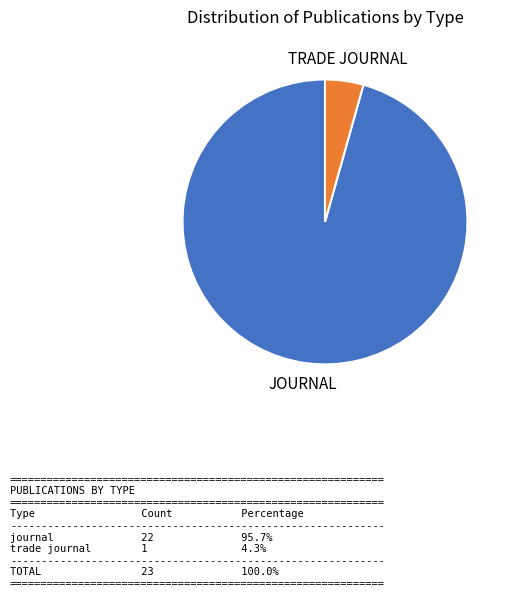

Is there a majority slice in this chart?

Yes